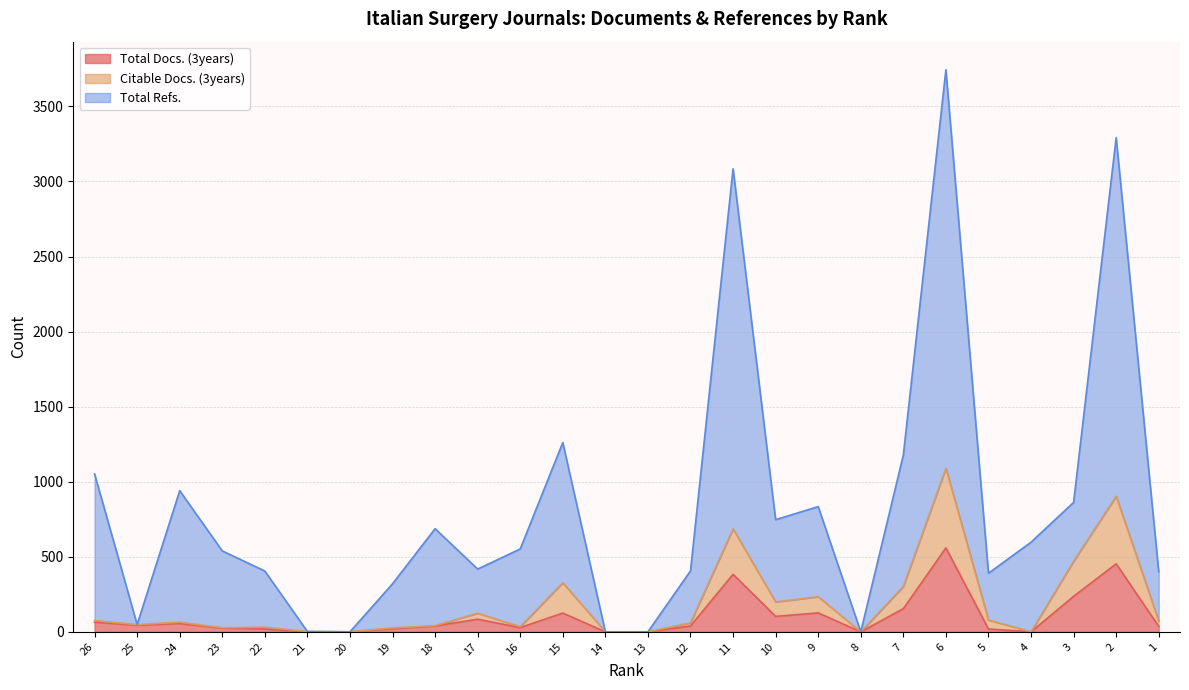

What is the total value across all series at 26?

1191